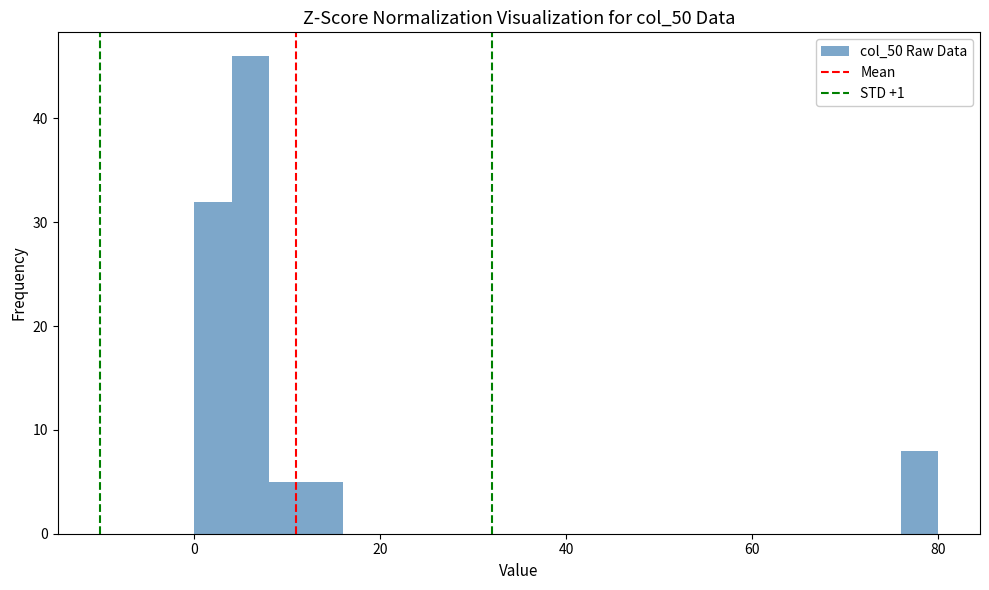

Around what value on the x-axis is the tallest bar? Give the approximate position of its centre, as read against the axis.

6